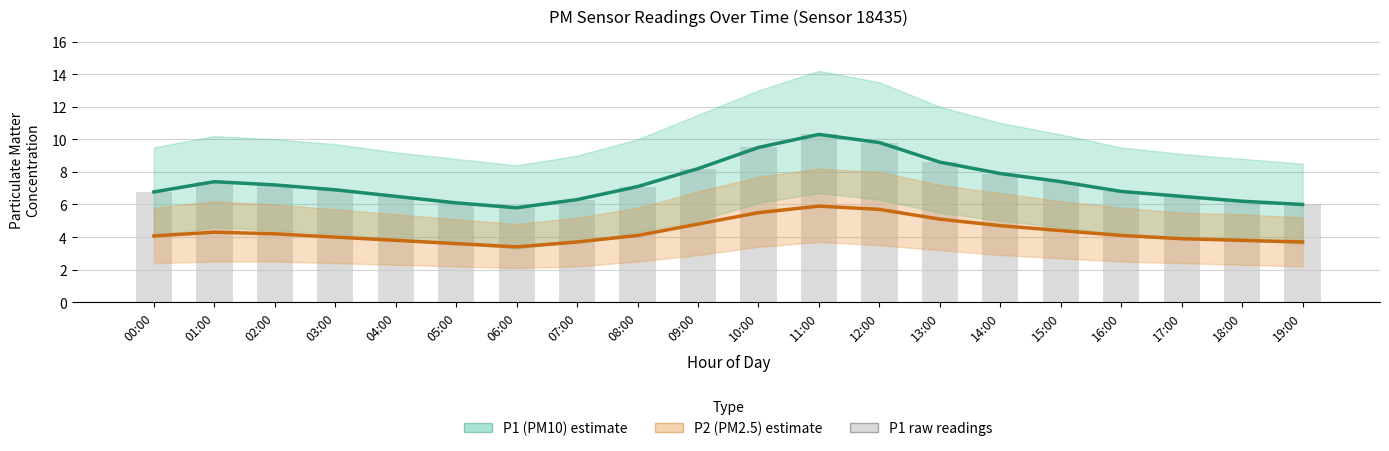

Reading right to left, what are all the values shown in this chart?

P1 (PM10): 19:00=6.0	18:00=6.2	17:00=6.5	16:00=6.8	15:00=7.4	14:00=7.9	13:00=8.6	12:00=9.8	11:00=10.3	10:00=9.5	09:00=8.2	08:00=7.1	07:00=6.3	06:00=5.8	05:00=6.1	04:00=6.5	03:00=6.9	02:00=7.2	01:00=7.4	00:00=6.8
P2 (PM2.5): 19:00=3.7	18:00=3.8	17:00=3.9	16:00=4.1	15:00=4.4	14:00=4.7	13:00=5.1	12:00=5.7	11:00=5.9	10:00=5.5	09:00=4.8	08:00=4.1	07:00=3.7	06:00=3.4	05:00=3.6	04:00=3.8	03:00=4.0	02:00=4.2	01:00=4.3	00:00=4.1